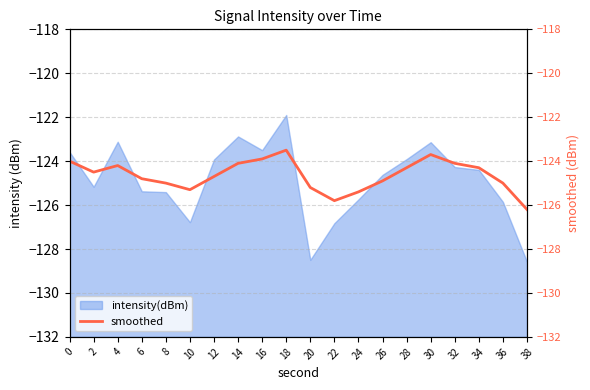

The chart shows a value of -199.7 at 30. True or false?

False